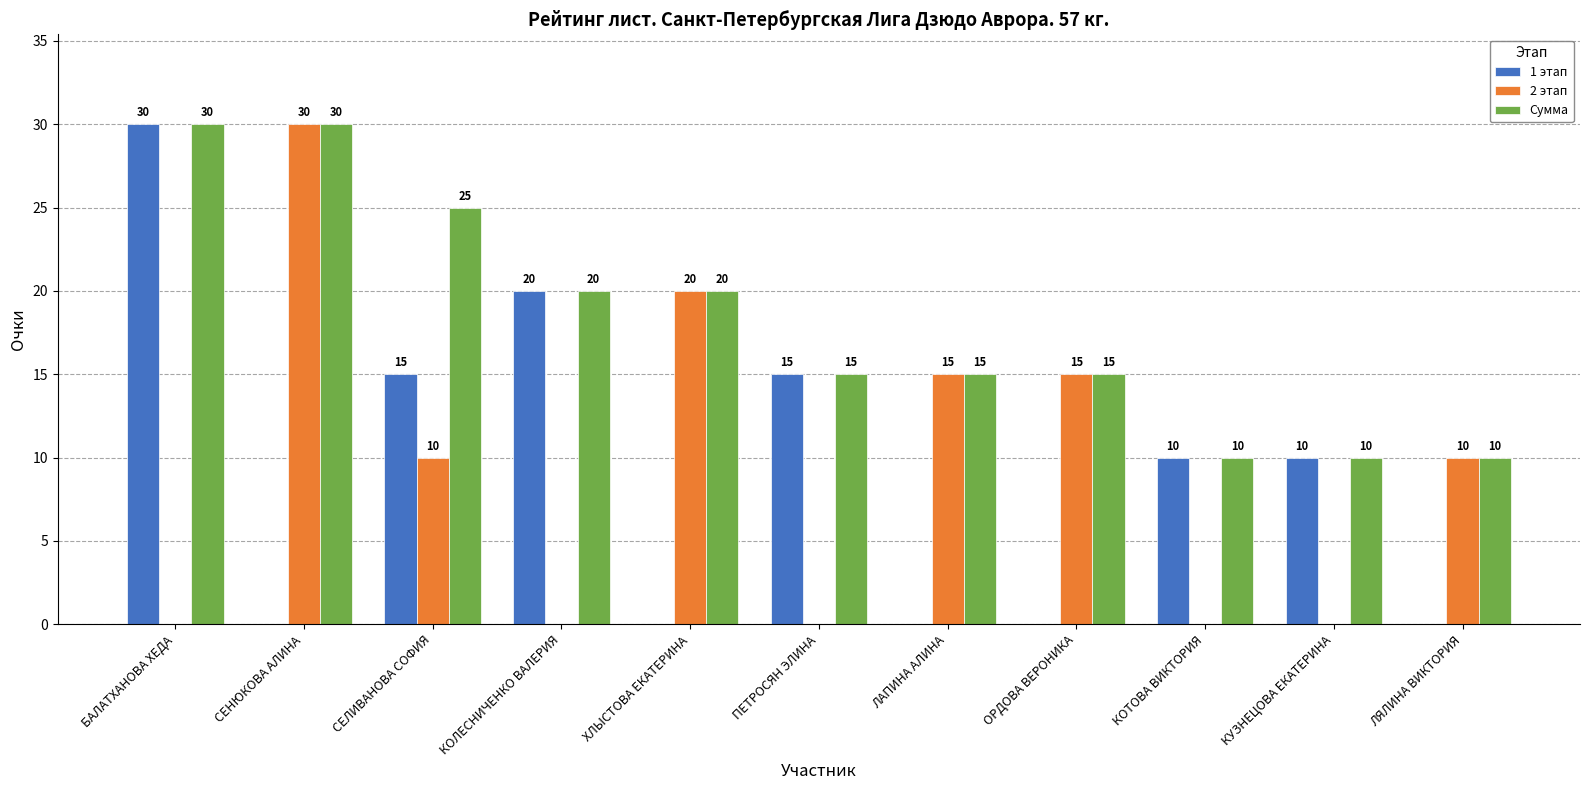

Which series changed the most between ХЛЫСТОВА ЕКАТЕРИНА and ПЕТРОСЯН ЭЛИНА?

2 этап